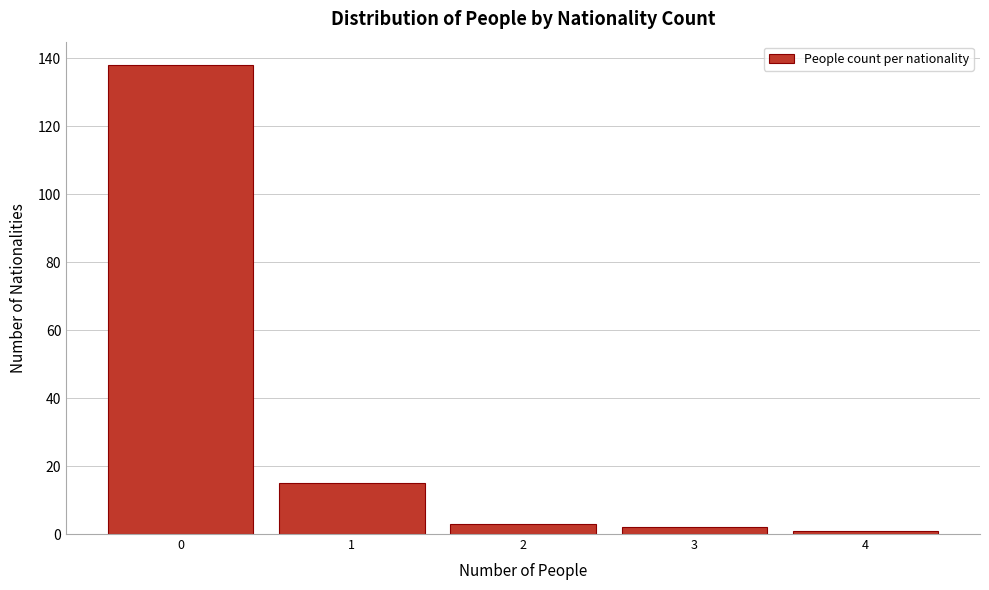

Reading left to right, list every bar in this chart as the range it spans on the x-axis followed by its height. The values are not printed on the chart, so give them approximately, as read against the axis.

-0.5 to 0.5: 138
0.5 to 1.5: 16
1.5 to 2.5: 4
2.5 to 3.5: 2
3.5 to 4.5: under 2